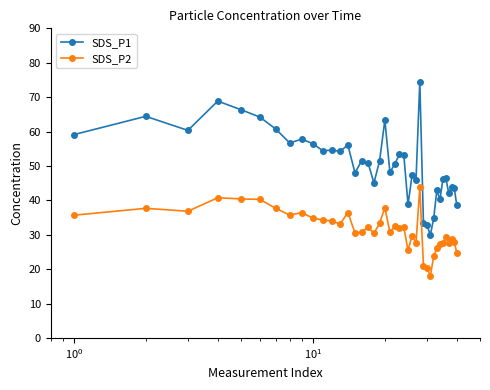

List the series in order of their overall mean, lowest first.

SDS_P2, SDS_P1